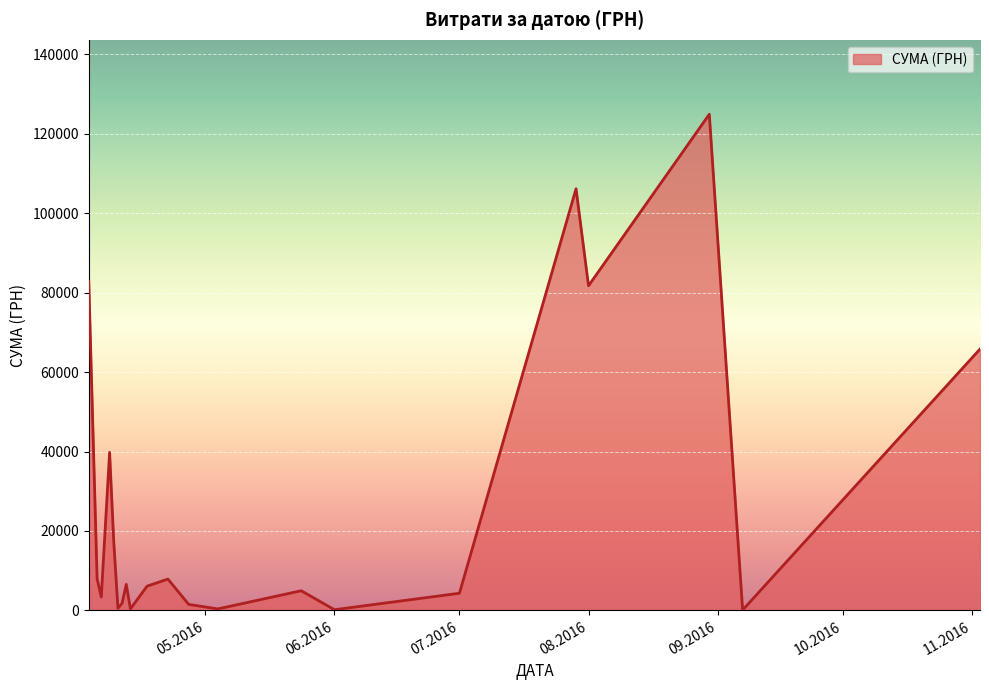

What is the maximum value shown in the chart?

124904.8